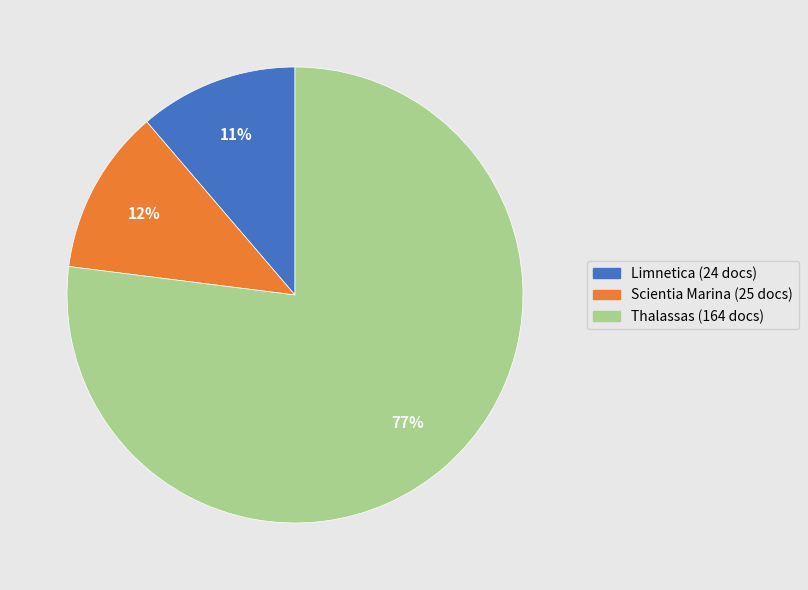

Is the sum of Thalassas and Scientia Marina greater than half?

Yes